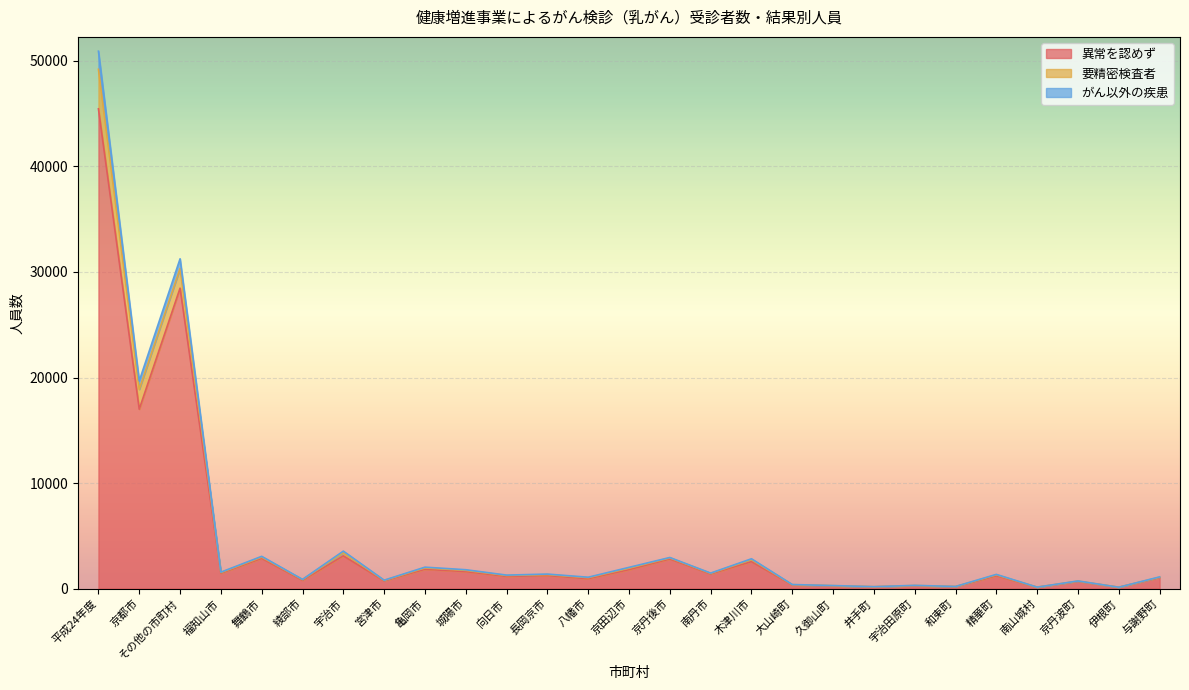

At which category is the sum across all series the highest?

平成24年度